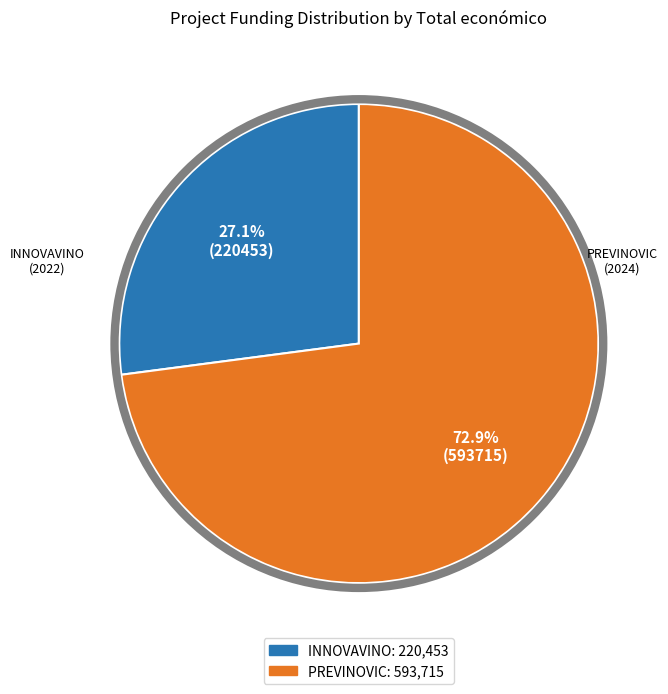

How many segments does this pie chart have?

2